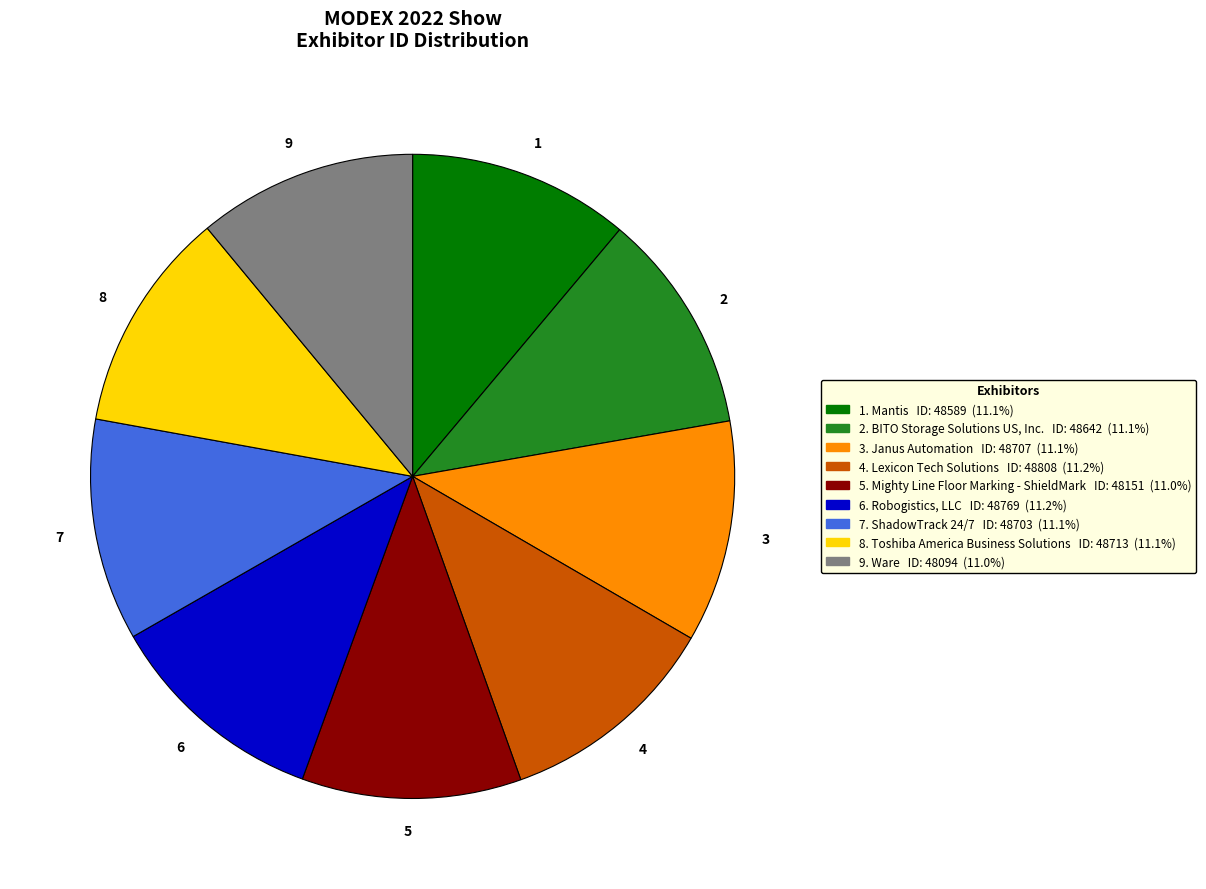

Does 4 represent more than half of the total?

No